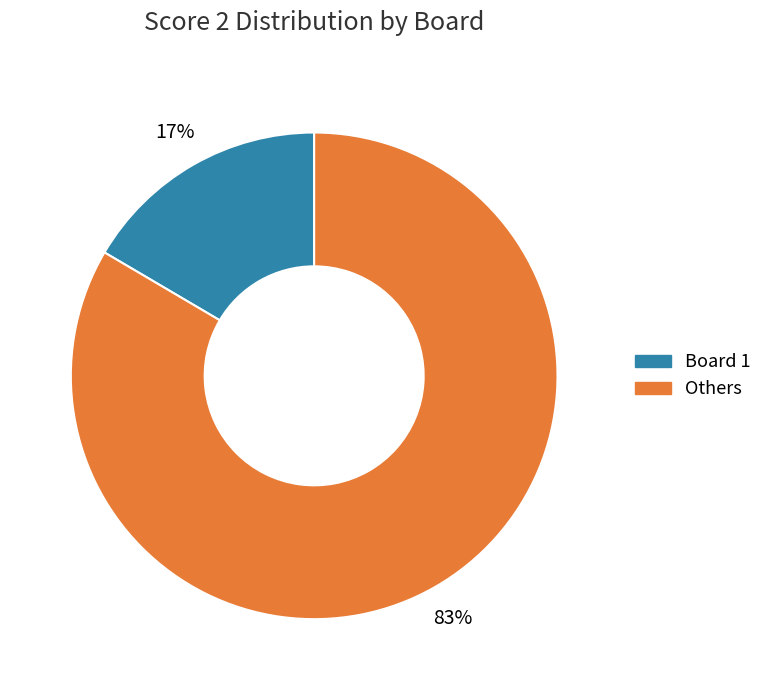

To the nearest percent, what is the average slice percentage?

50%